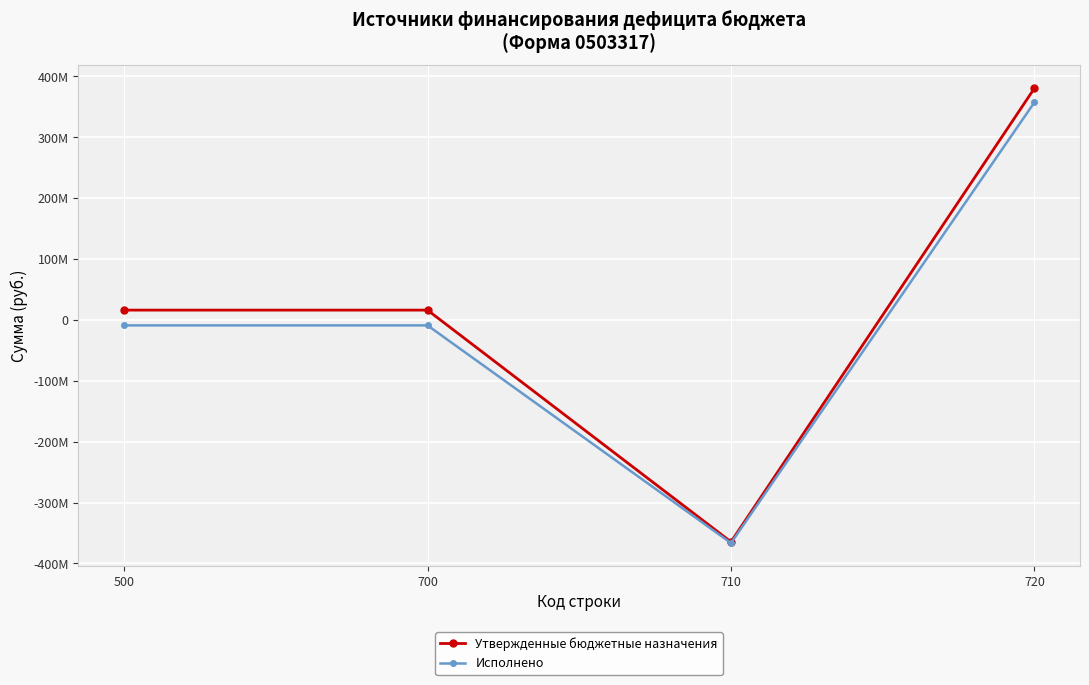

Rank the series by their maximum value, from highest to lowest.

Утвержденные бюджетные назначения, Исполнено